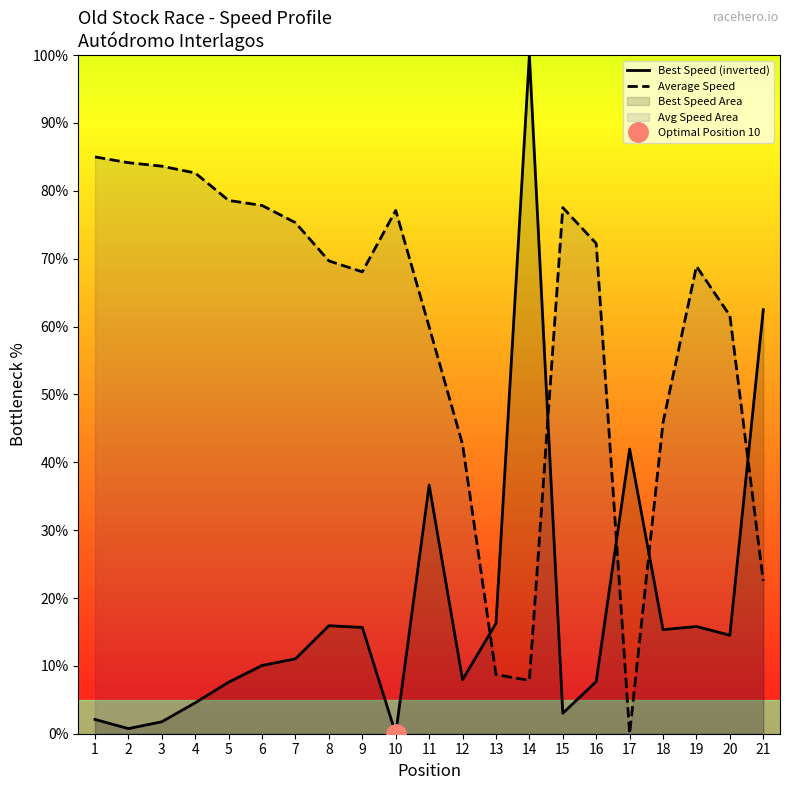

Does the chart have visible grid lines?

No